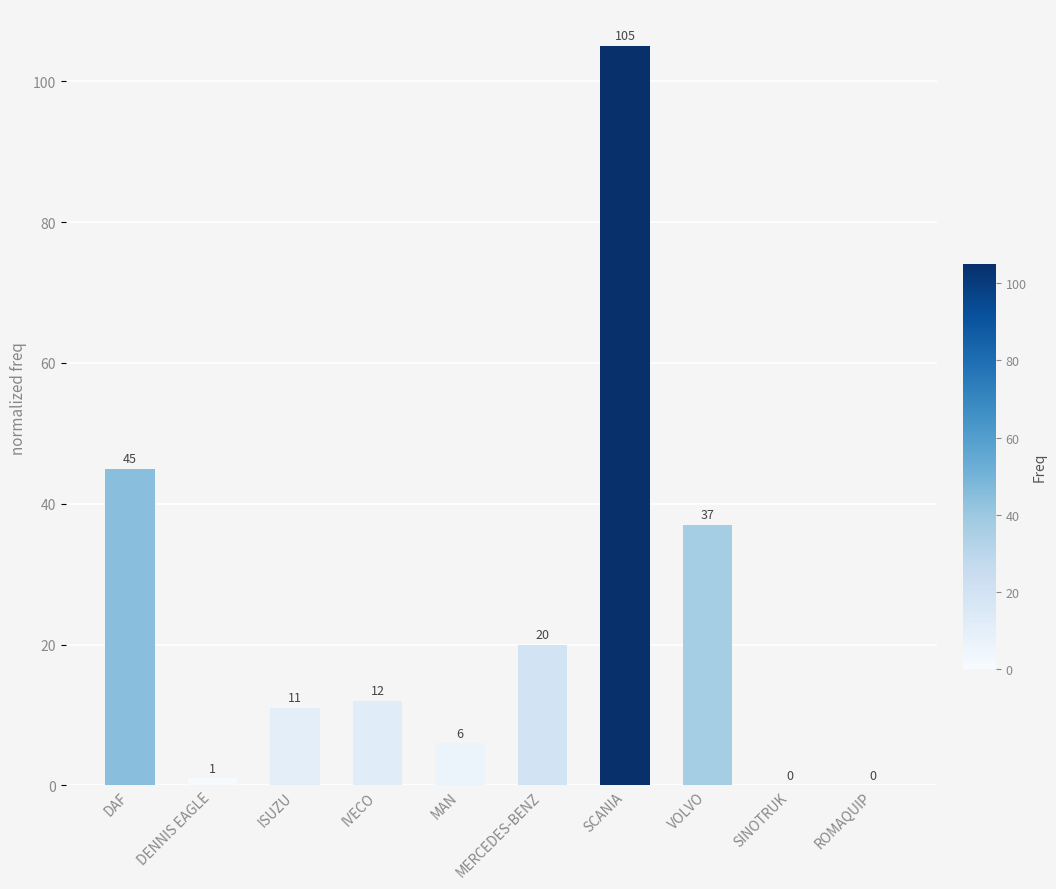

Which category has the highest value across all series?

SCANIA